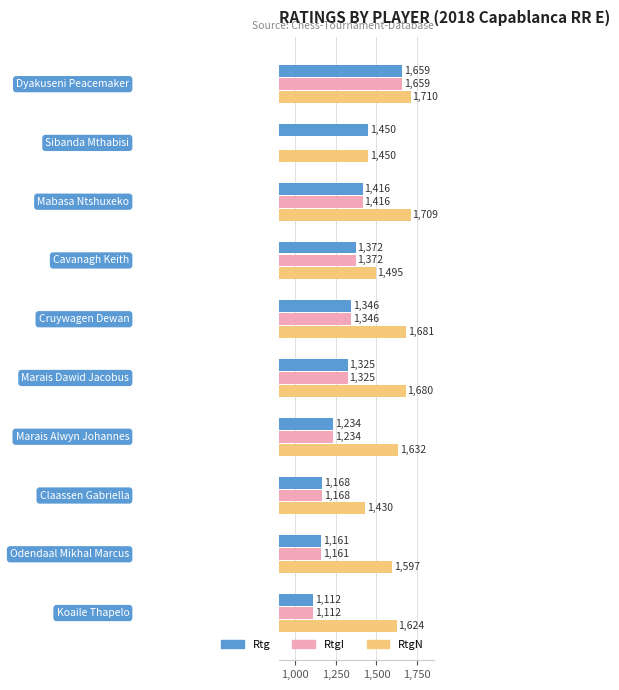

At how many categories does at least one series exceed 381?

10